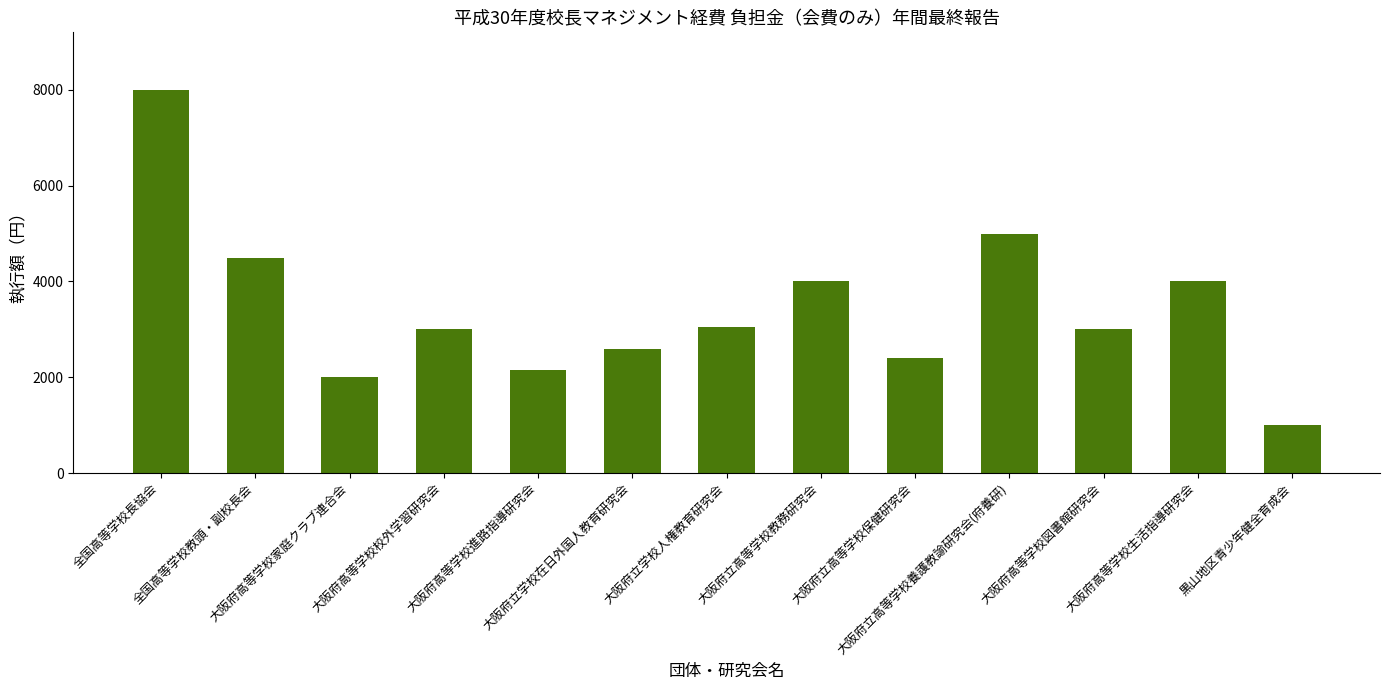

What is the sum of the values at 大阪府立学校在日外国人教育研究会 and 大阪府高等学校家庭クラブ連合会?

4580